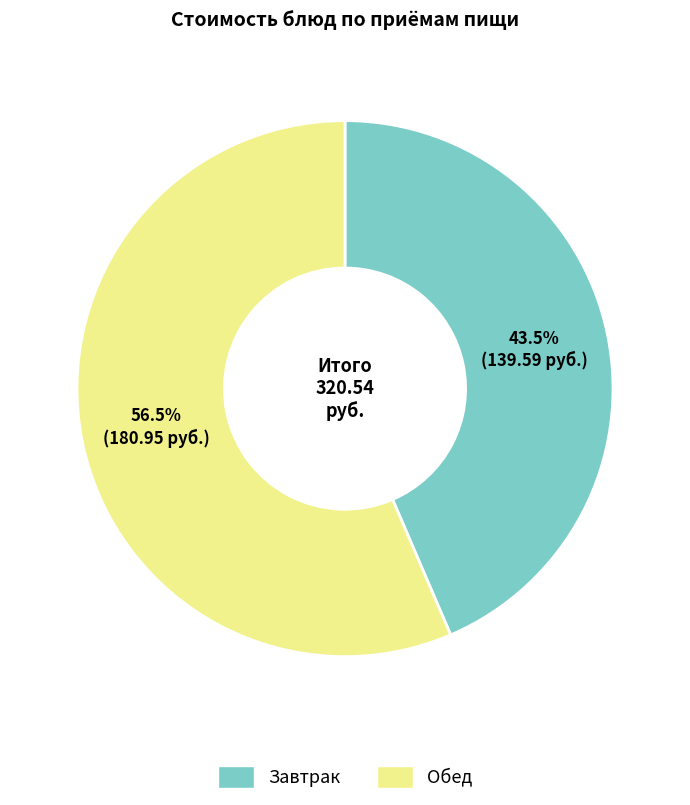

Is there any slice that represents more than half of the pie?

Yes